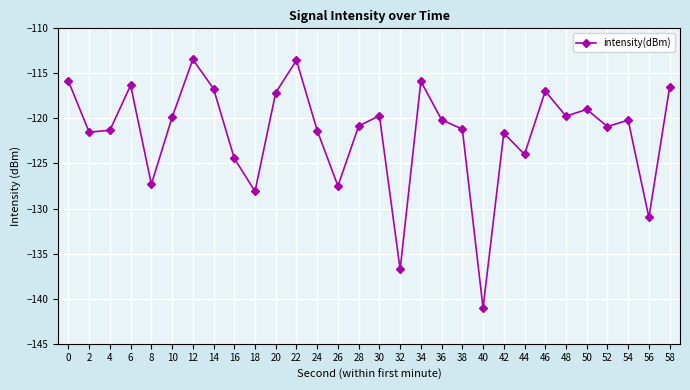

What is the difference between the maximum and minimum values?

27.6